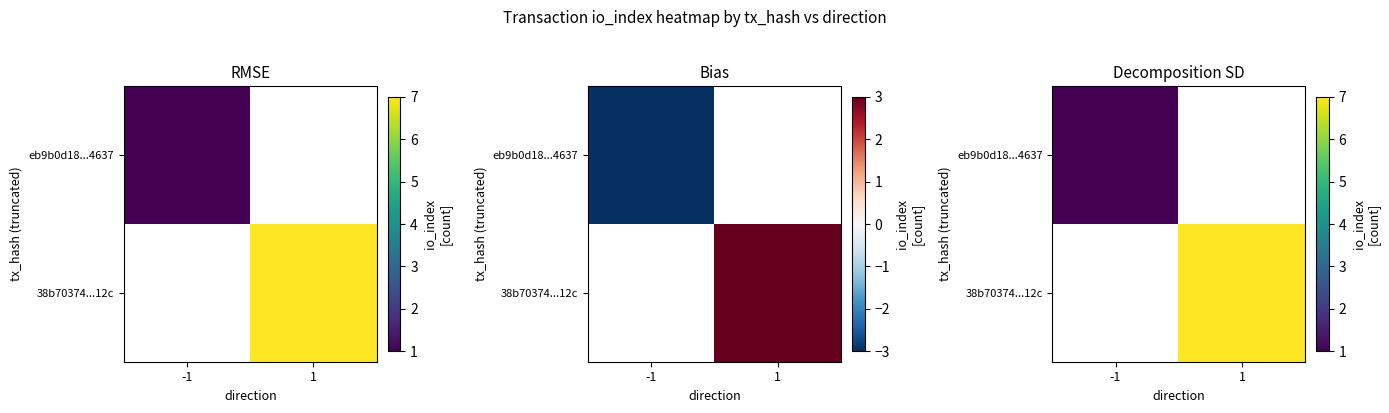

List the series in order of their peak value, highest first.

eb9b0d18...4637, 38b70374...12c